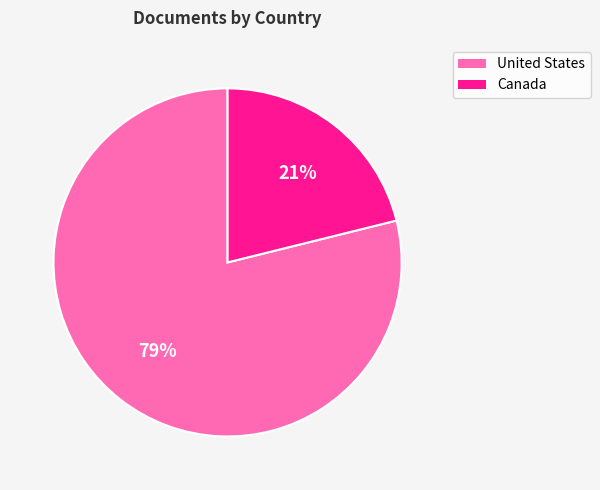

How many segments does this pie chart have?

2